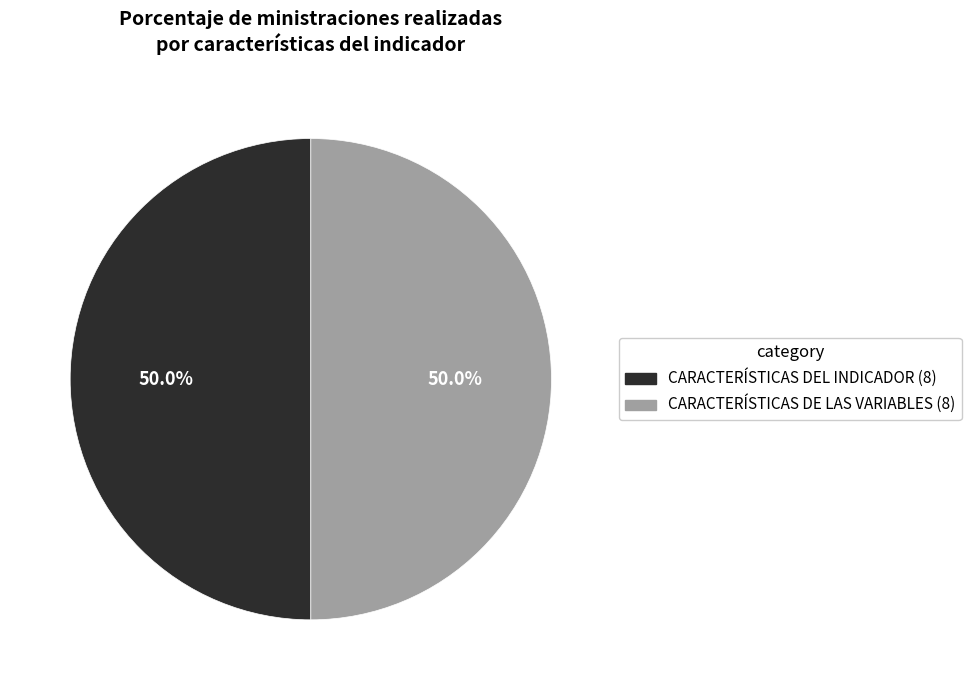

Combined, do CARACTERÍSTICAS DEL INDICADOR (8) and CARACTERÍSTICAS DE LAS VARIABLES (8) account for over 50%?

Yes